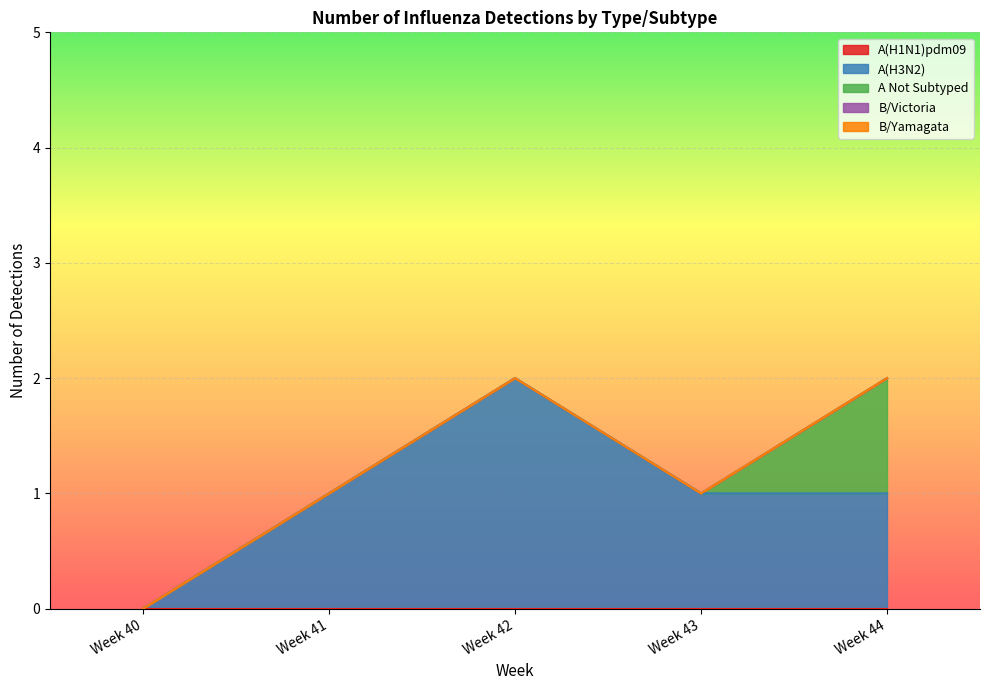

True or false: B/Yamagata and A(H1N1)pdm09 intersect in this chart.

False